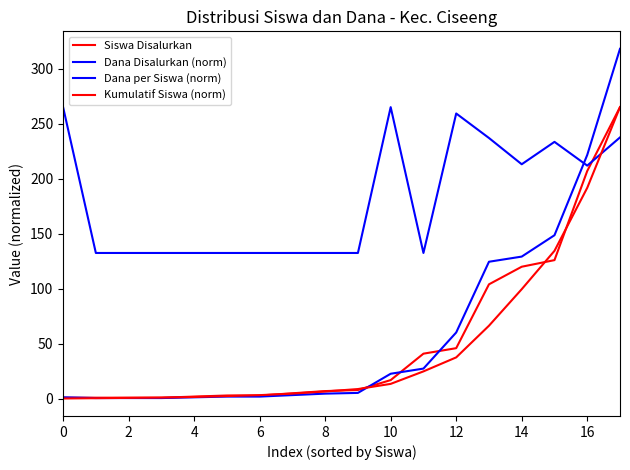

What is the difference between the second highest and minimum values in the Dana Disalurkan (norm) series?

220.9